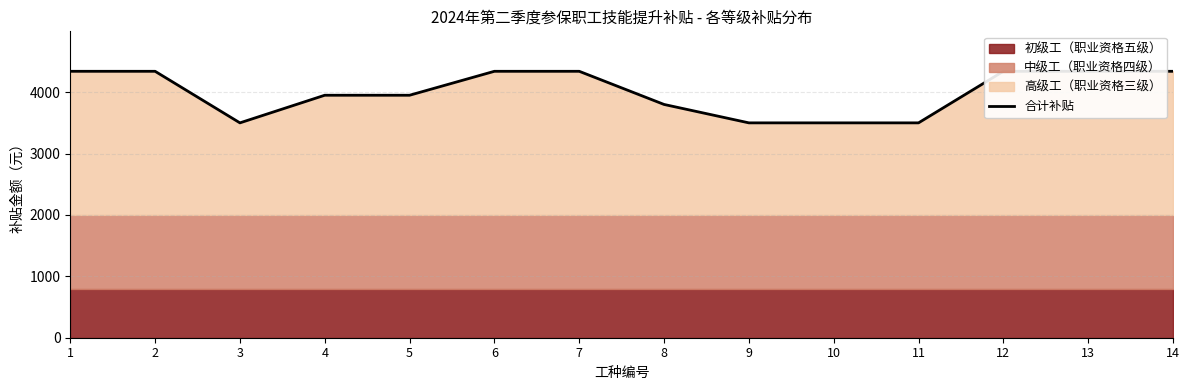

Which category has the highest value across all series?

1